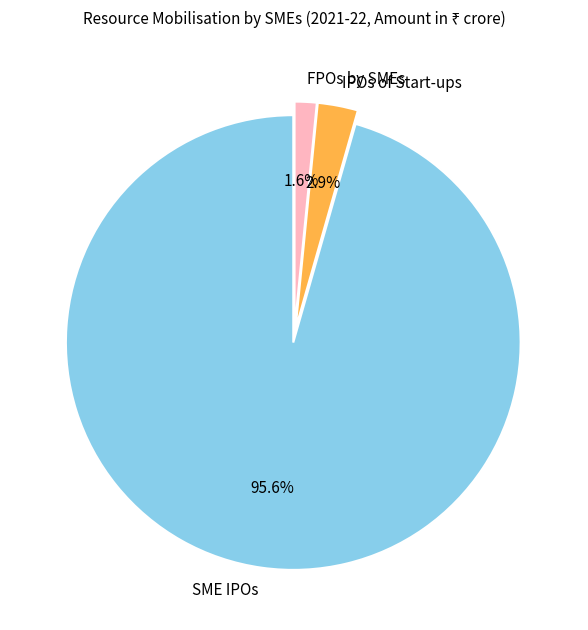

Does FPOs by SMEs represent more than half of the total?

No